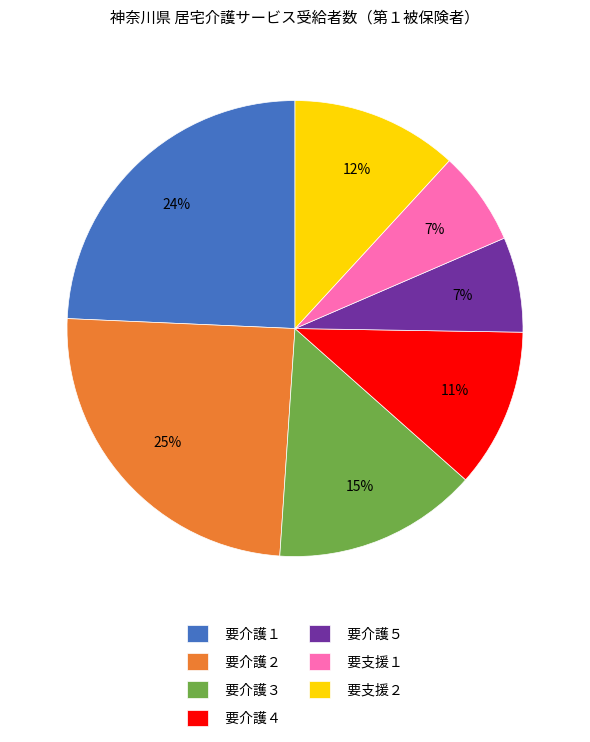

To the nearest percent, what percentage of the pie is 要介護２?

25%